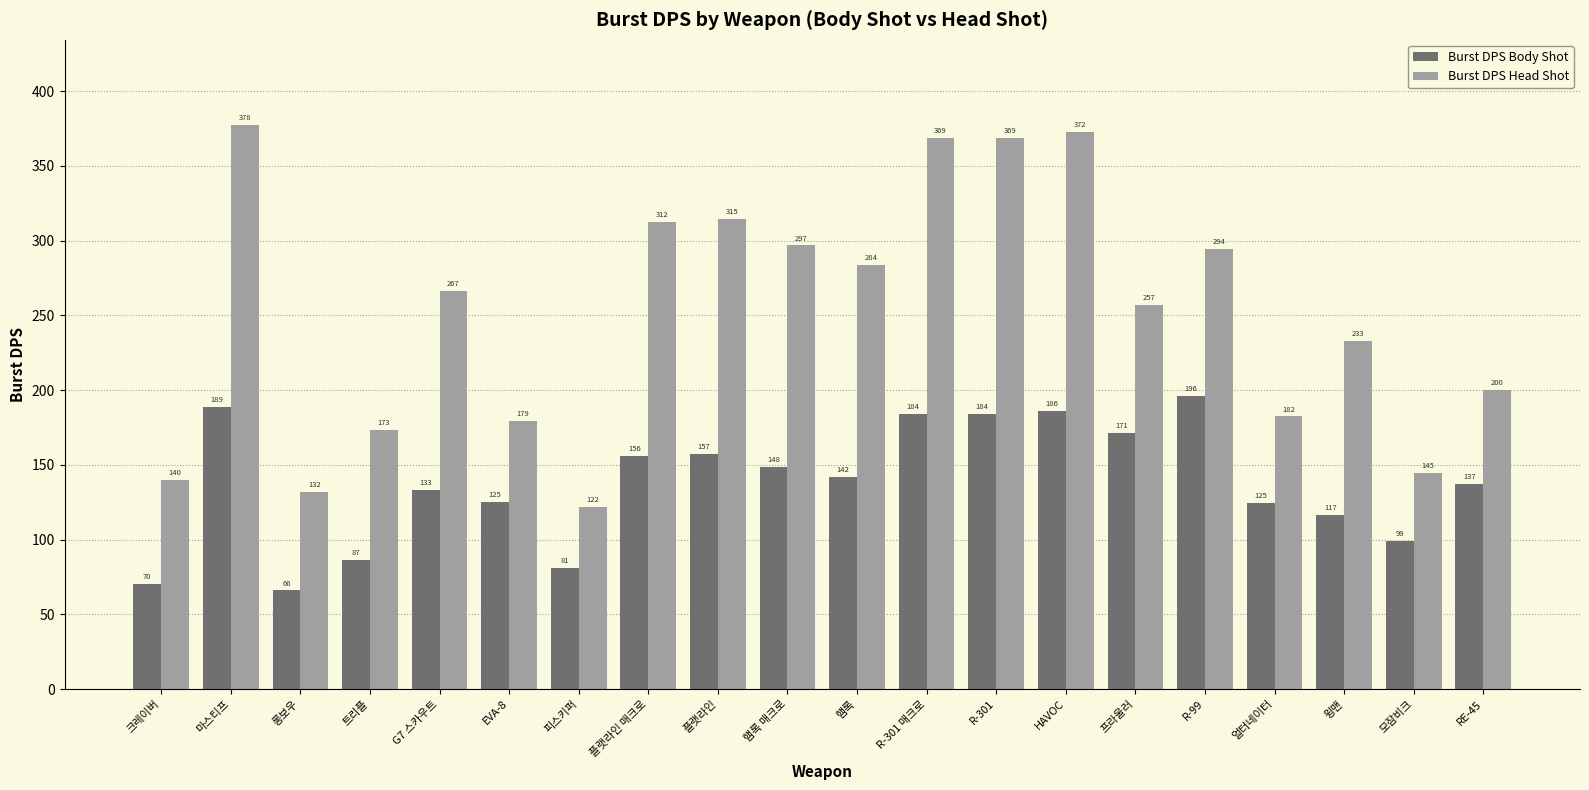

List the series in order of their peak value, highest first.

Burst DPS Head Shot, Burst DPS Body Shot